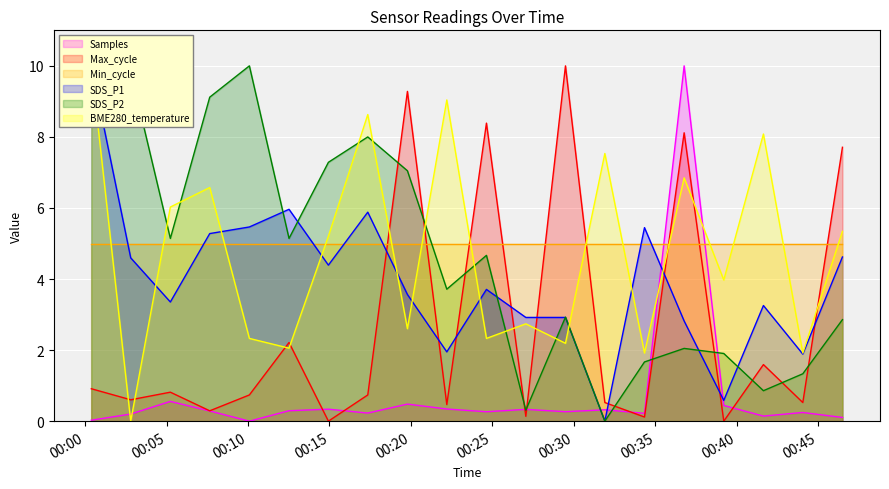

What is the difference between the SDS_P2 values at 2022/03/06 00:39:12 and 2022/03/06 00:24:38?

2.8